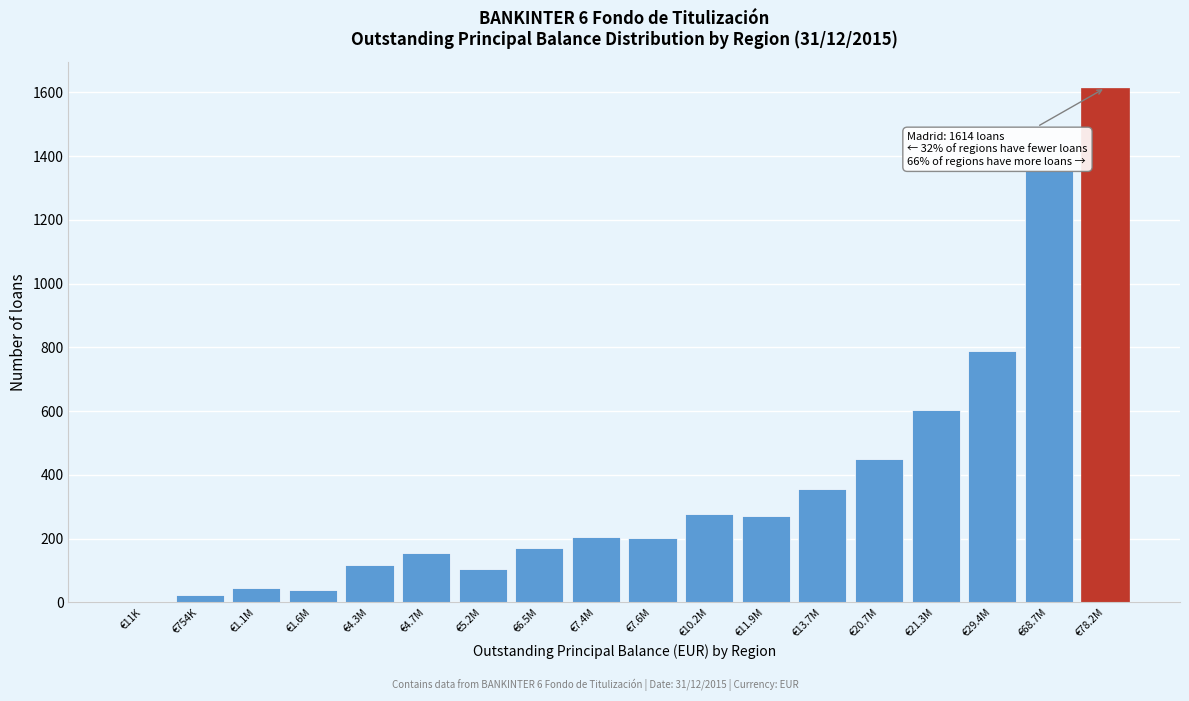

Approximately how many times larger is the value at €20.7M compared to €78.2M?

0.3